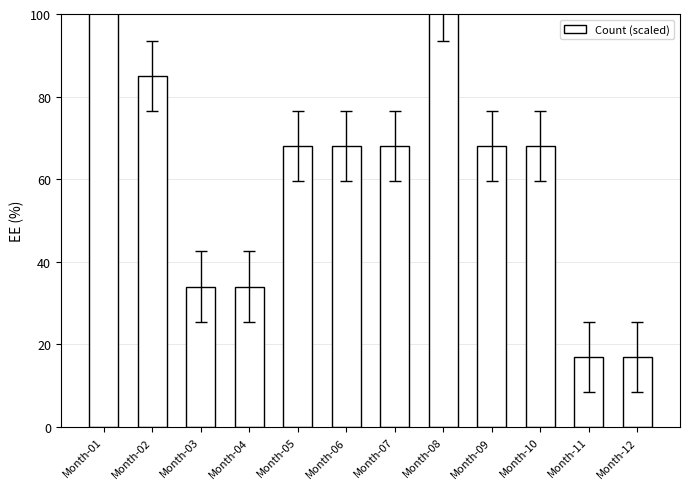

What is the average value?

64